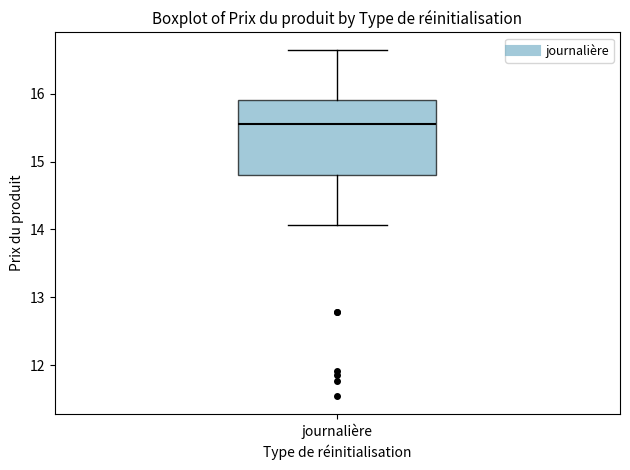

Transcribe this box plot: give where the median line is, the range the box spans, and where the two whiskers end, as read against the y-axis. The values are not printed on the chart, so give them approximately, as read against the axis.

median 15.6, box 14.8 to 15.9, whiskers 14.1 to 16.7